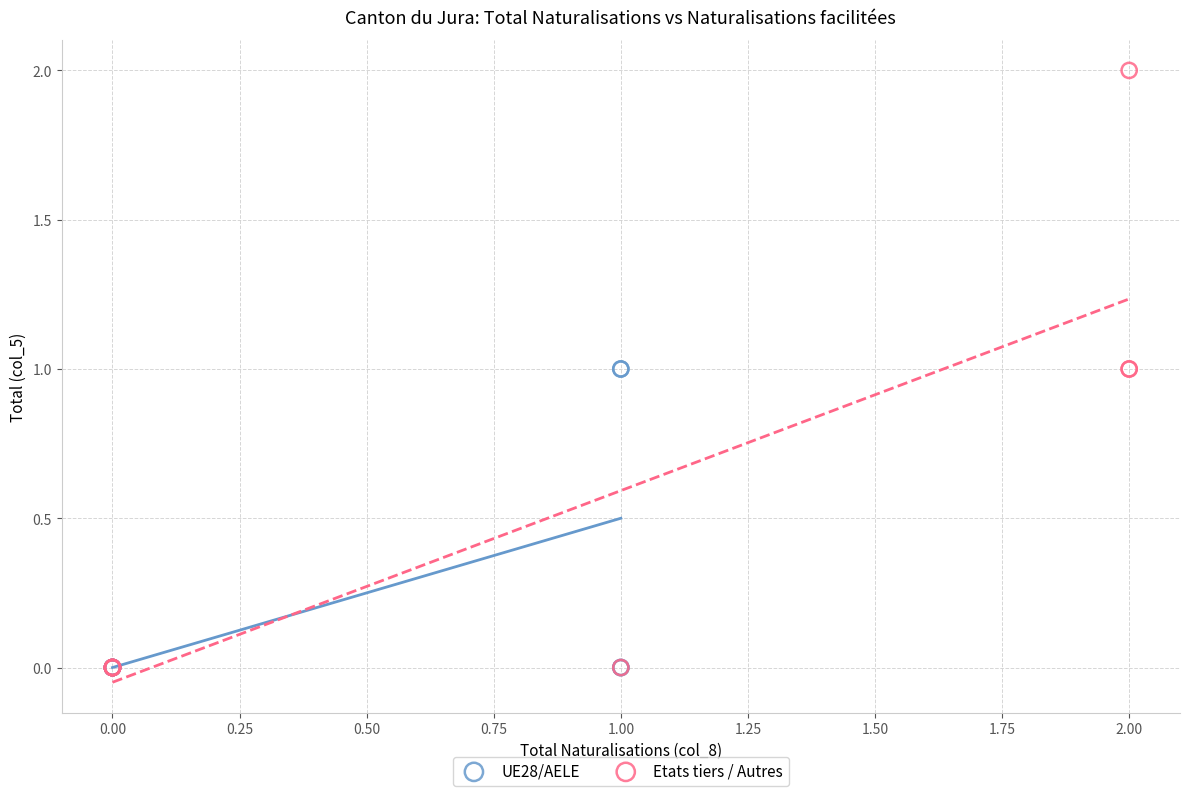

Which series has the largest Y range (max minus min)?

Etats tiers / Autres